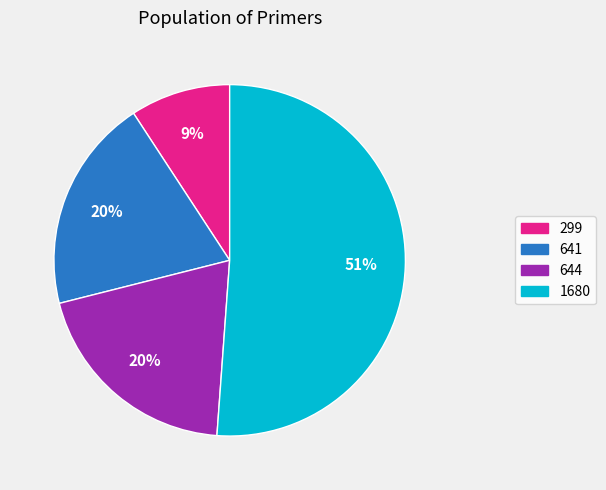

Does 644 account for over 50% of the chart?

No